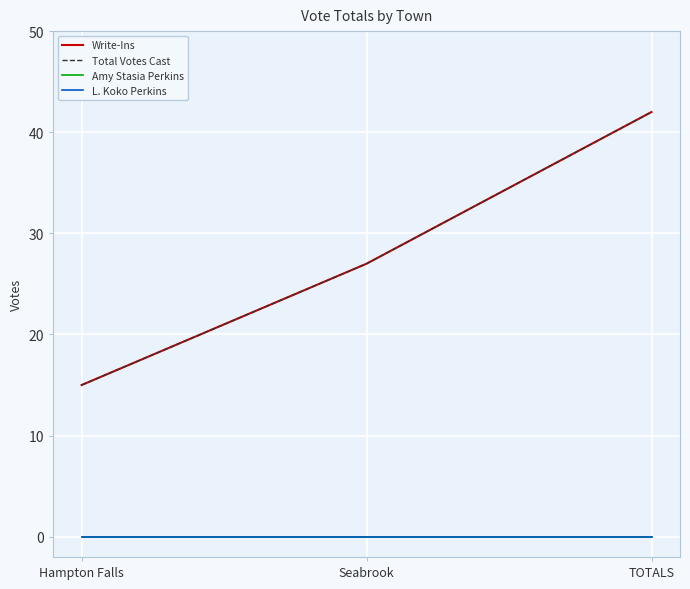

Does the chart display data point markers on the line(s)?

No